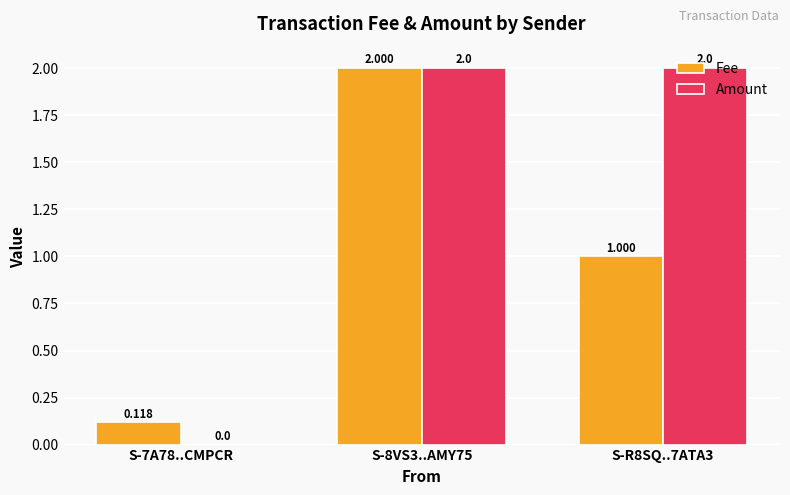

Which series changed the most between S-7A78..CMPCR and S-R8SQ..7ATA3?

Amount